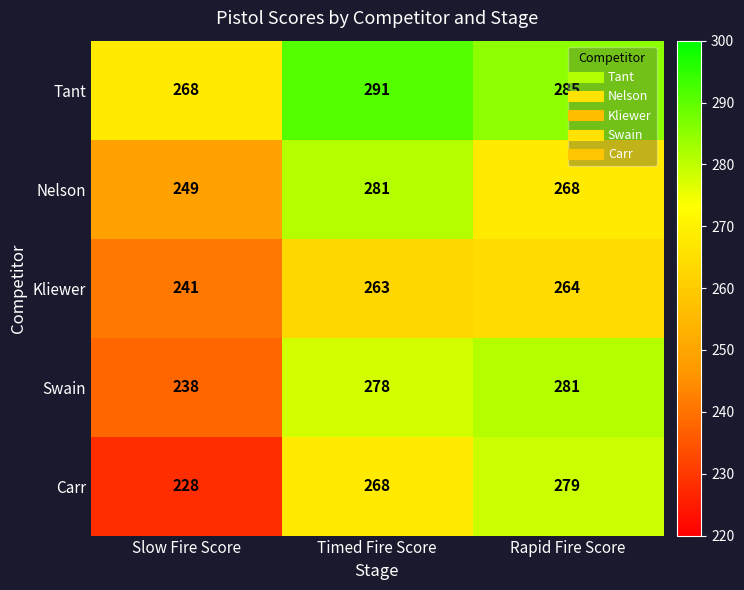

What is the spread (max minus min) of values at Rapid Fire Score?

21